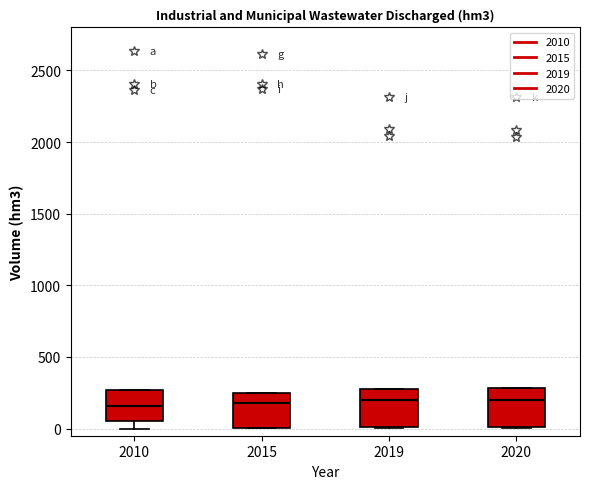

Where is the upper edge of the box at x = 2019 on the y-axis? The values are not printed on the chart, so give them approximately, as read against the axis.

250